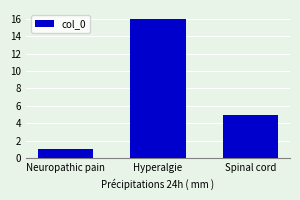

Reading right to left, what are all the values shown in this chart?

Spinal cord=5	Hyperalgie=16	Neuropathic pain=1